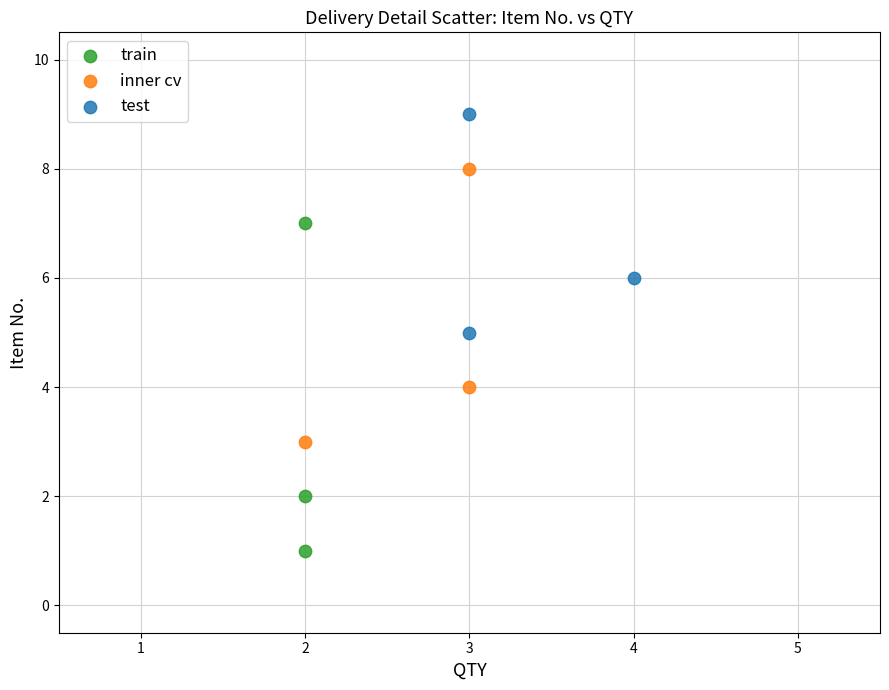

Which series has the largest Y range (max minus min)?

train